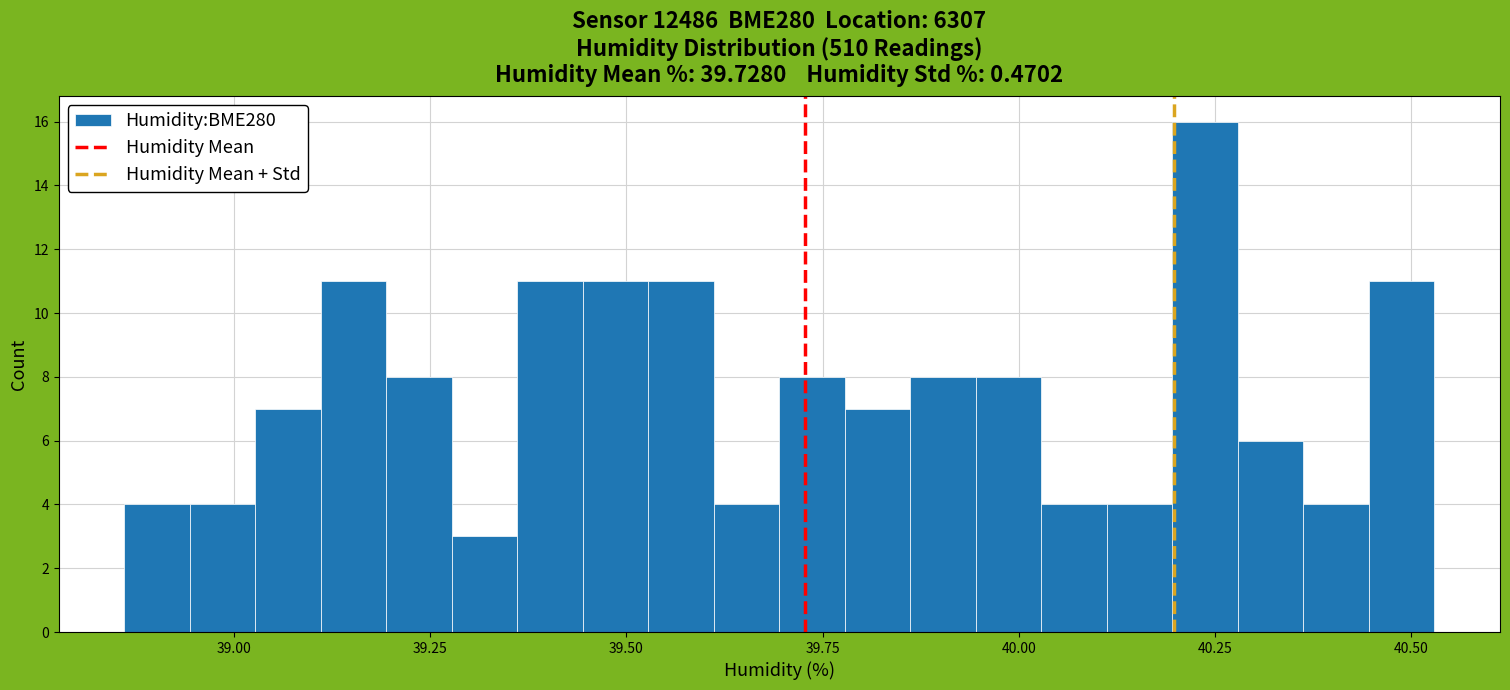

Read against the x-axis, roughly where is the centre of the tallest bar?

40.25